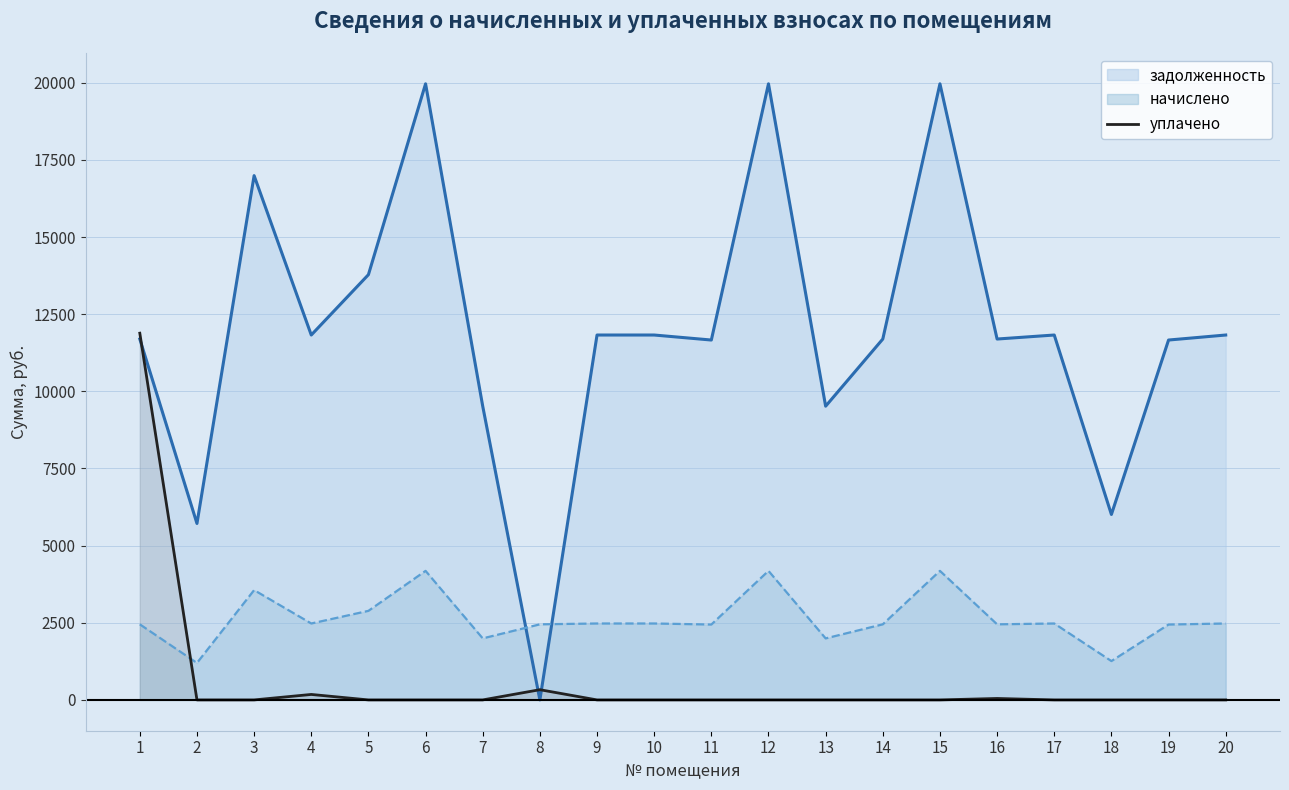

Is it true that the value at 18 is -4591.2?

False